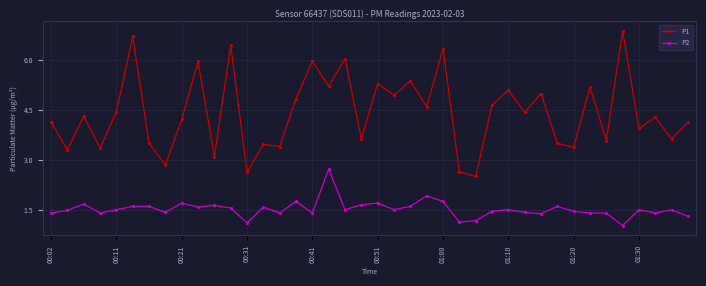

What is the highest value of the P2 series?

2.7